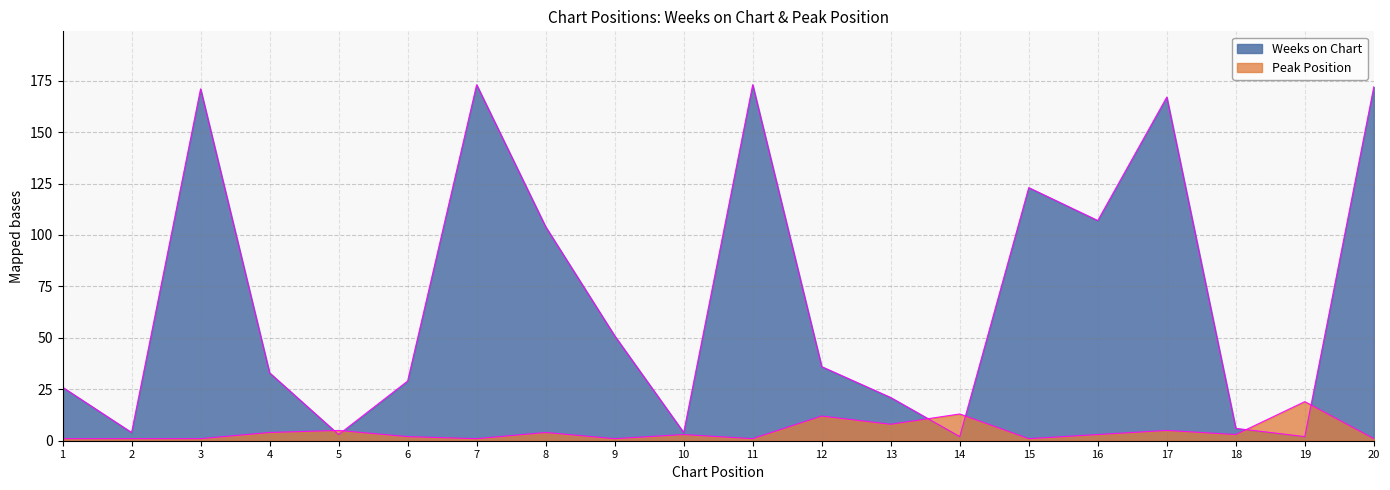

Which has a higher value, 12 or 13?

12